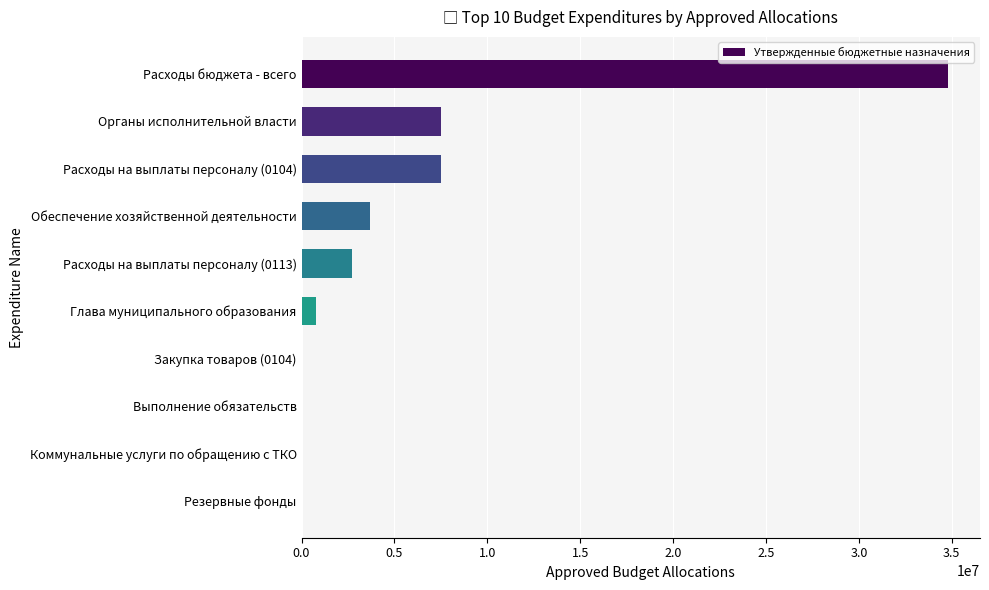

Is it true that the value at Расходы на выплаты персоналу (0104) is 7483456.0?

True